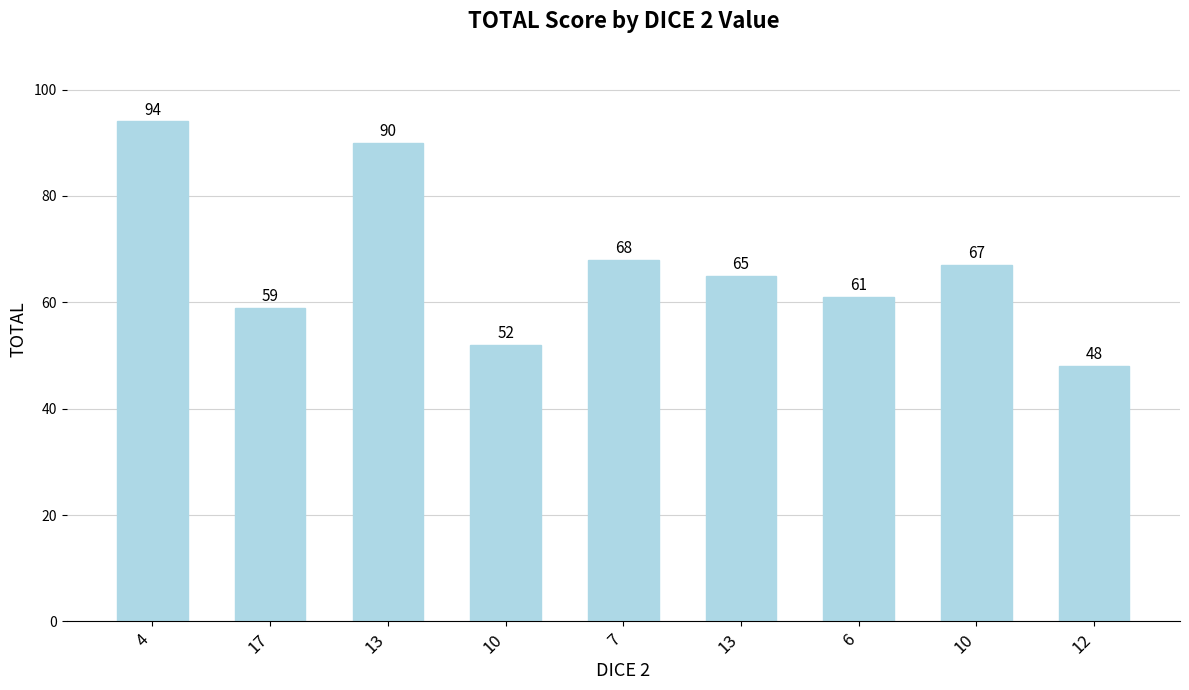

What is the sum of the values at 7 and 17?

127